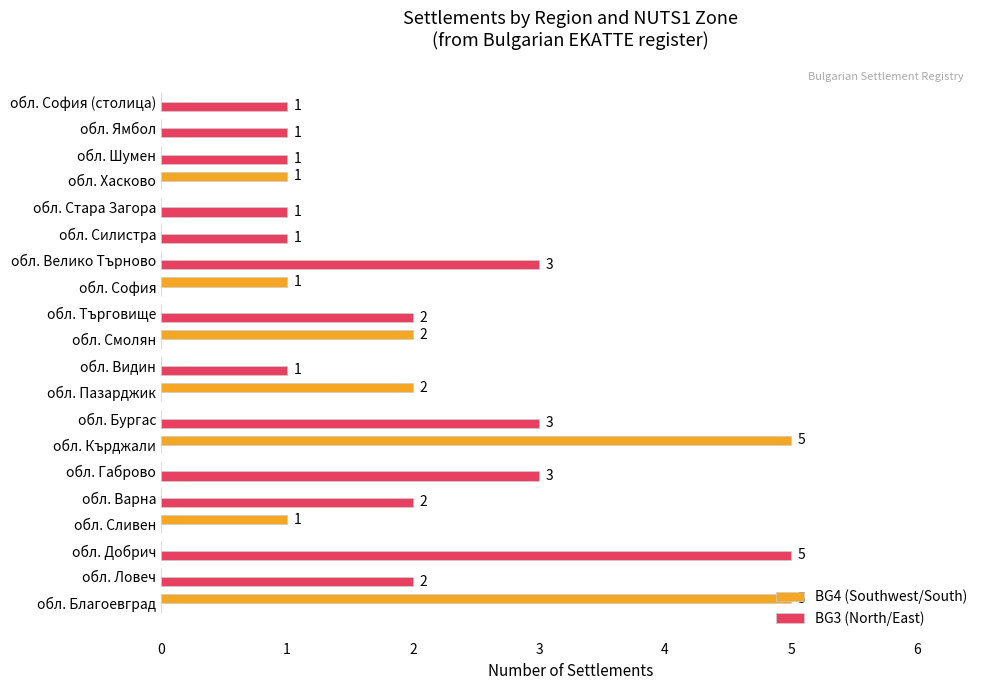

What is the sum of all BG3 (North/East) values?

26